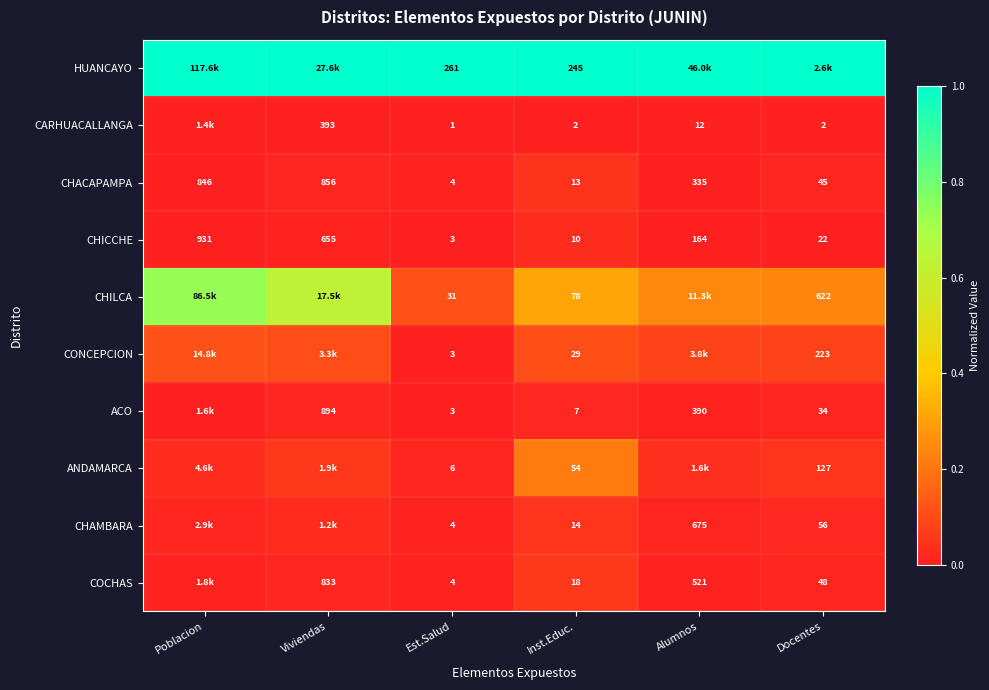

Where does the CHACAPAMPA series first go above 335?

Poblacion